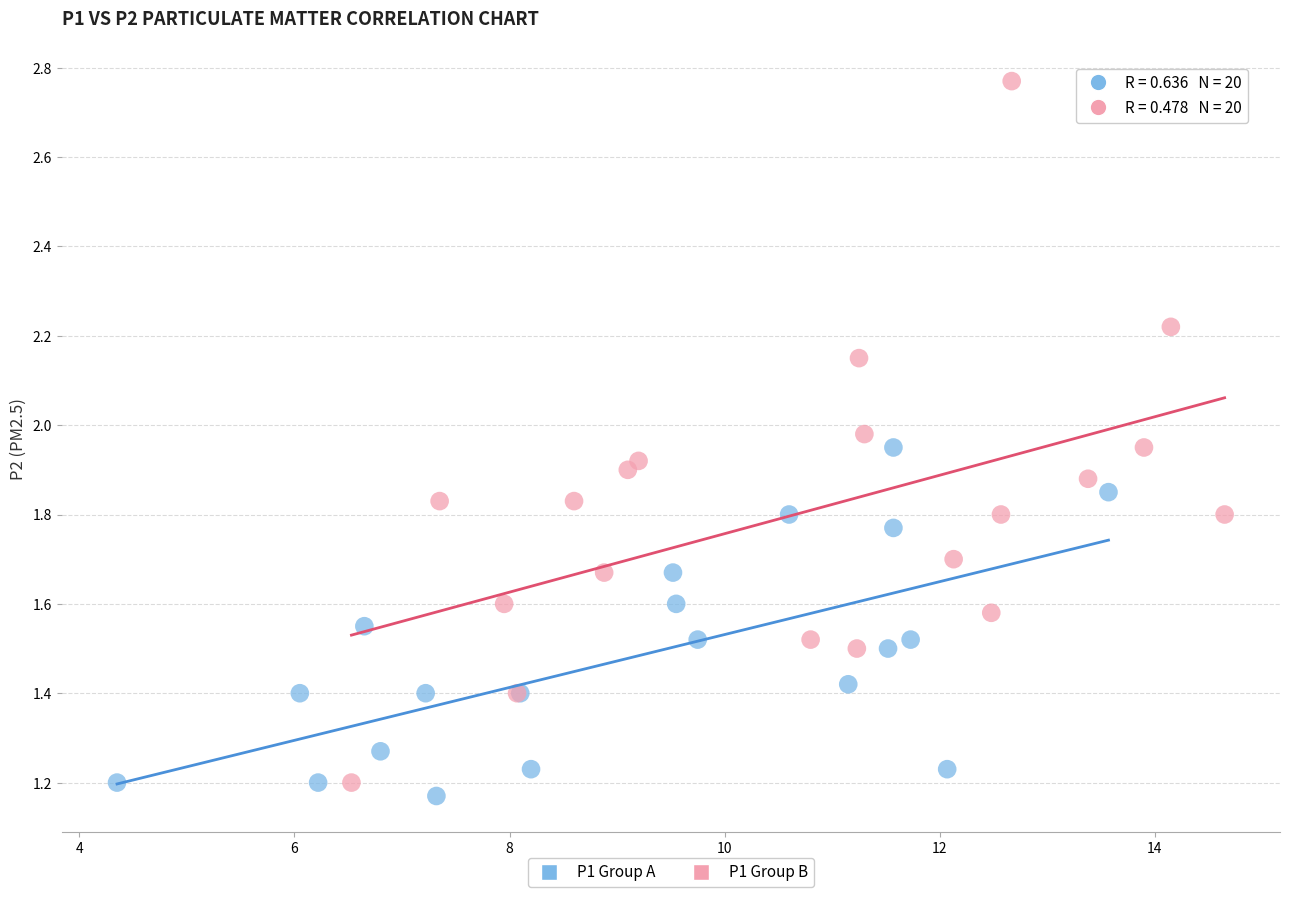

Which series reaches the maximum Y coordinate?

P1 Group B